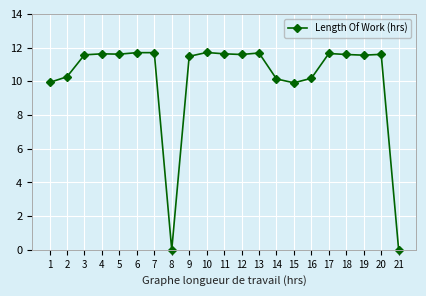

True or false: the data has more than 2 interior local peaks.

True